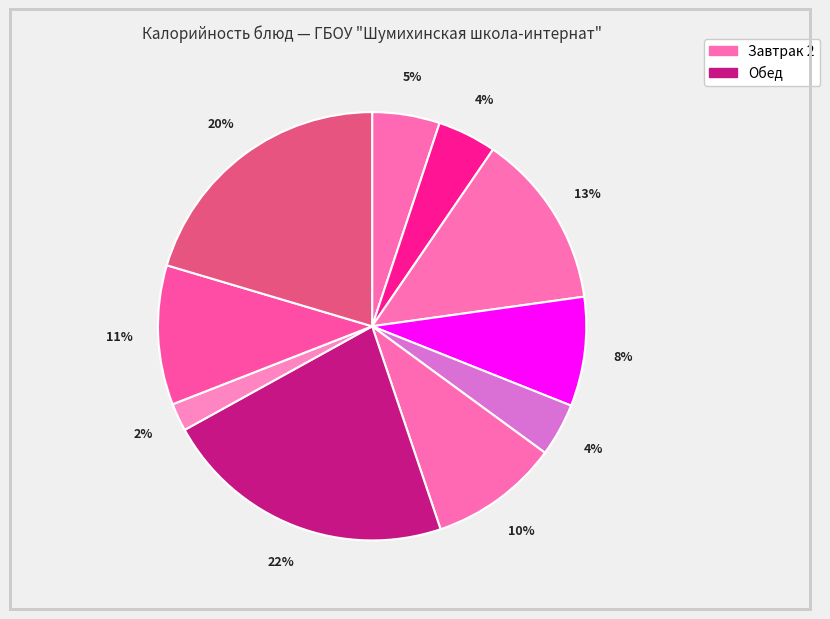

How many slices are in this pie chart?

10